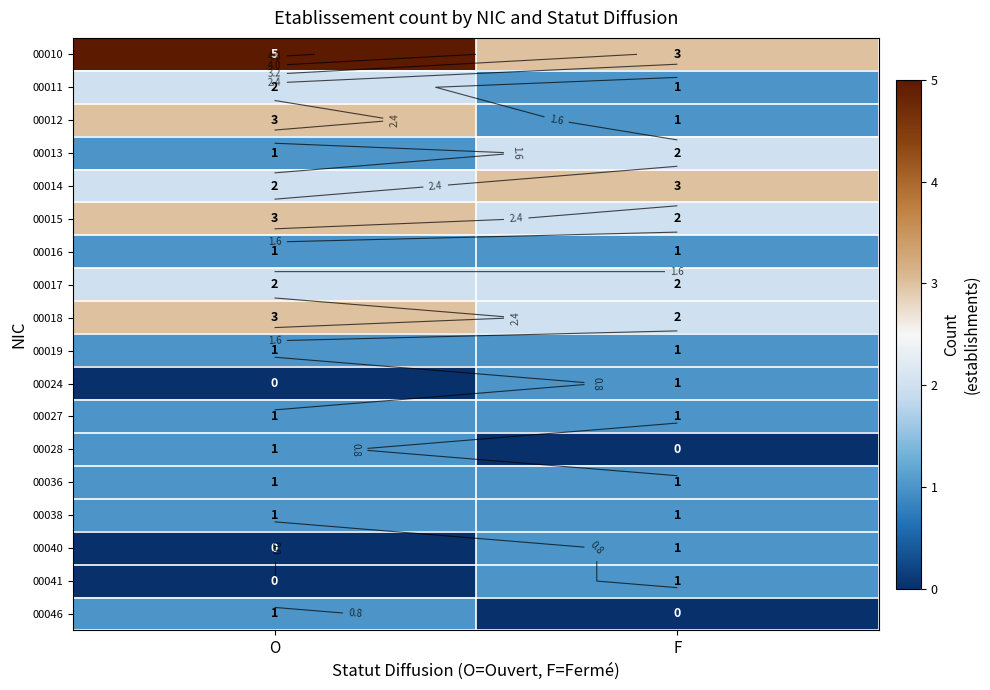

What is the spread (max minus min) of values at F?

3